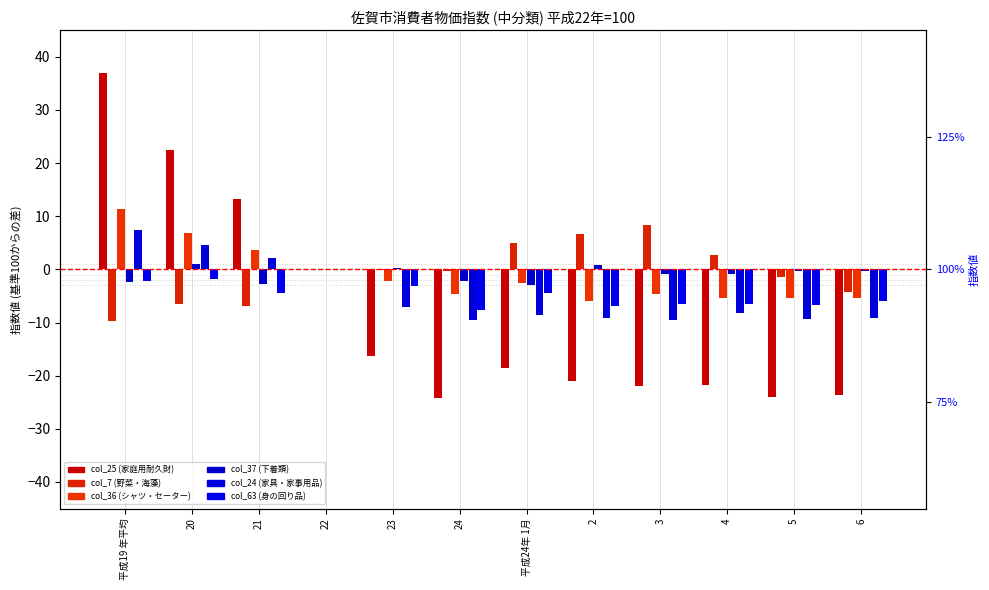

Which category has the highest value across all series?

平成19 年平均